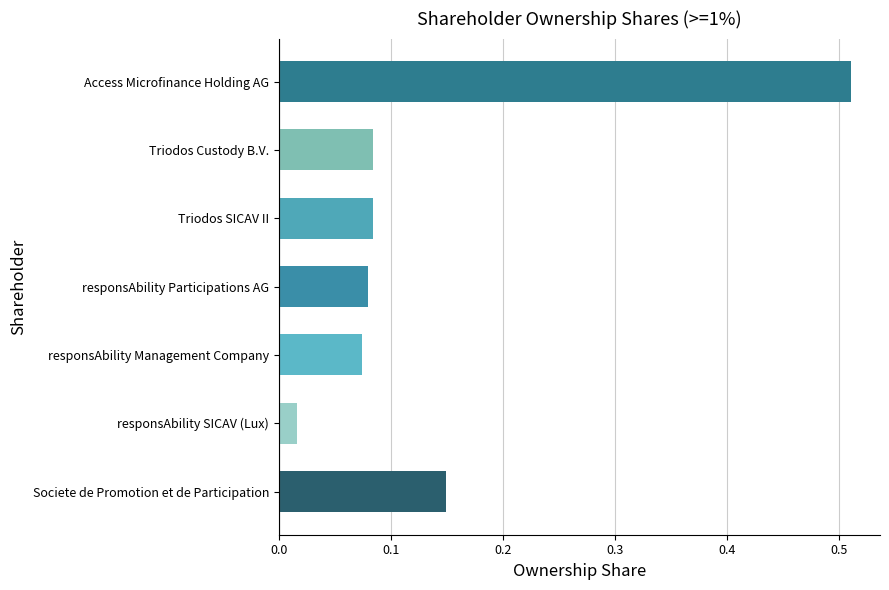

What is the label of the 3rd bar from the bottom?

responsAbility Management Company